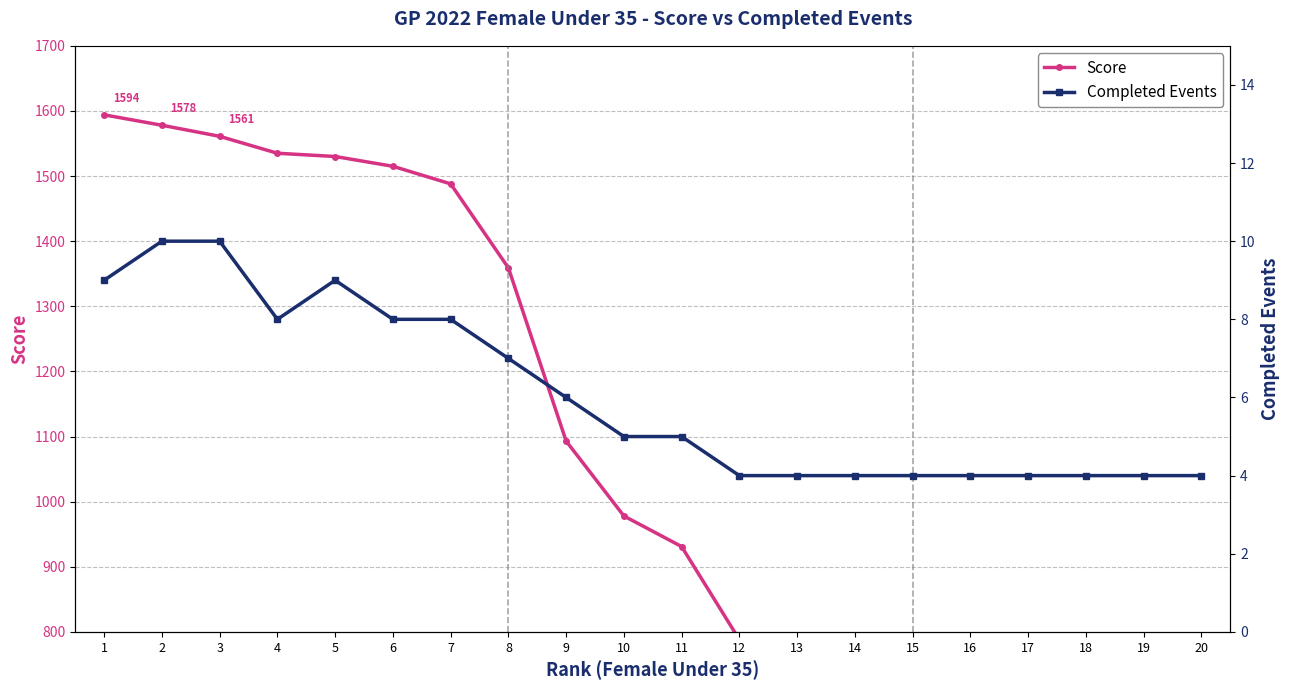

Reading left to right, extract all data points from this chart.

Score: 1594.0	1578.1	1561.0	1535.0	1530.0	1515.0	1488.0	1359.0	1093.0	978.0	931.0	788.0	787.0	777.0	763.0	753.0	752.0	746.0	742.0	738.0
Completed Events: 9.0	10.0	10.0	8.0	9.0	8.0	8.0	7.0	6.0	5.0	5.0	4.0	4.0	4.0	4.0	4.0	4.0	4.0	4.0	4.0